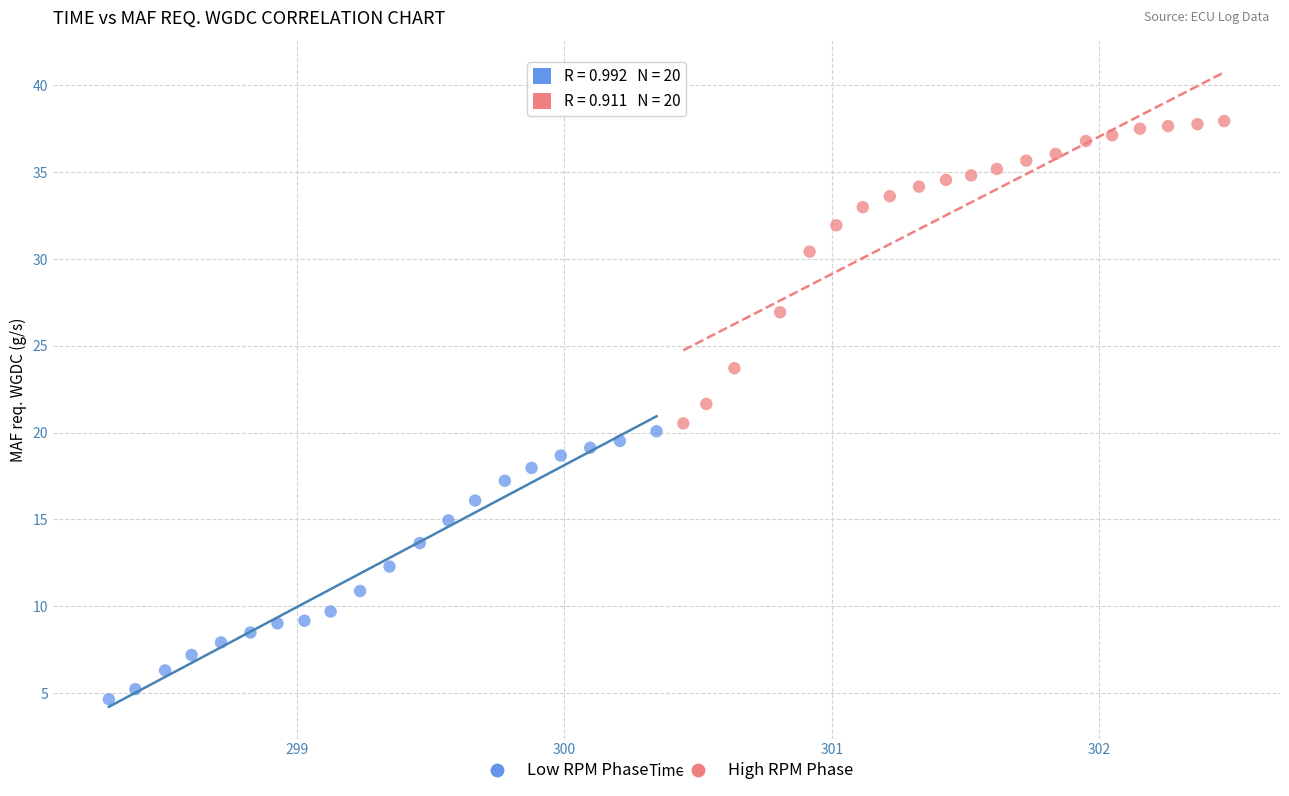

Which series contains the lowest Y value?

Low RPM Phase